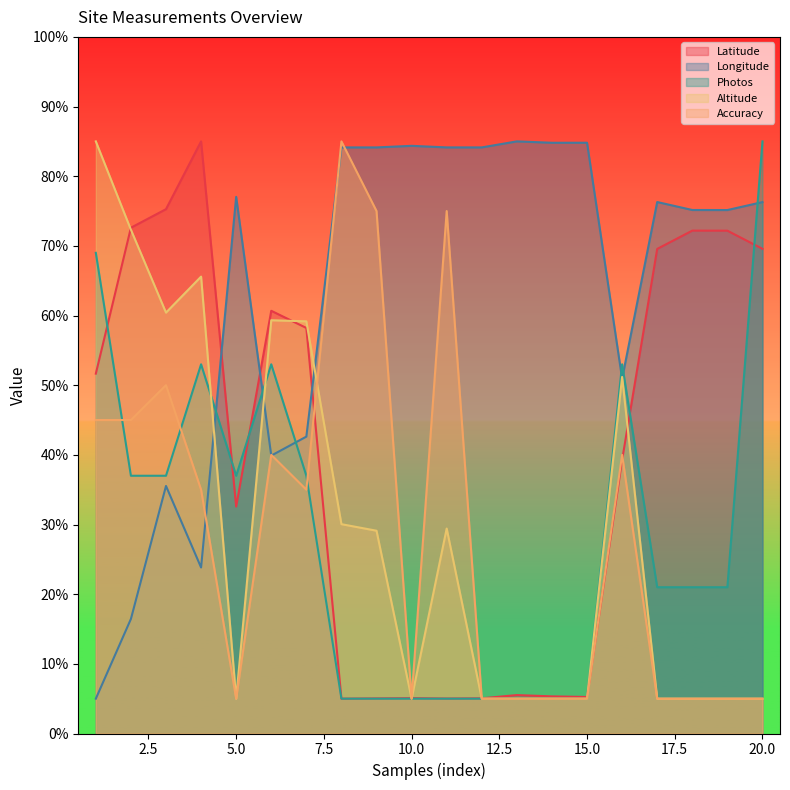

True or false: Photos and Longitude intersect in this chart.

True